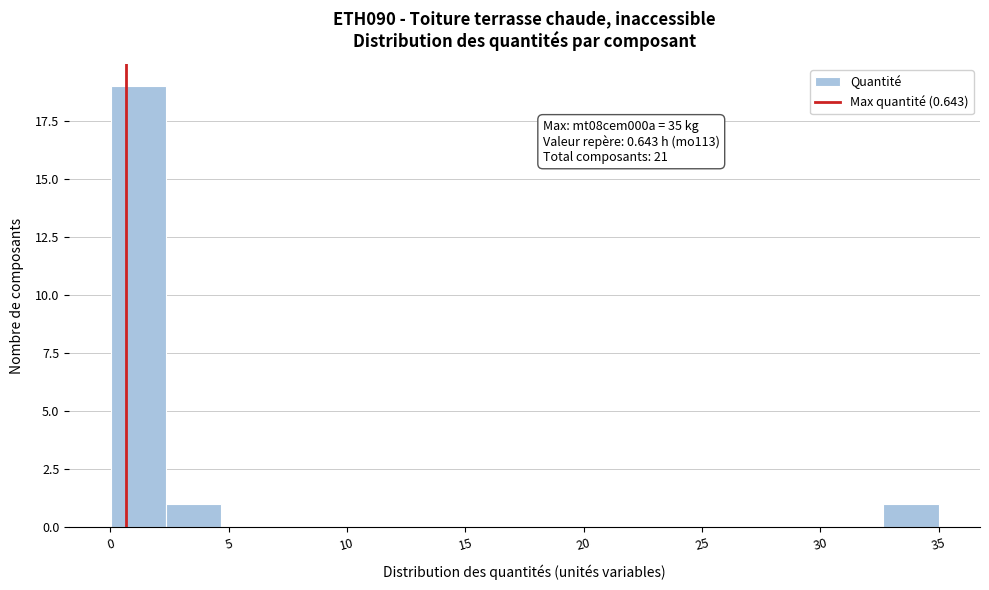

Which range on the x-axis has the tallest bar?

0.0 to 2.5